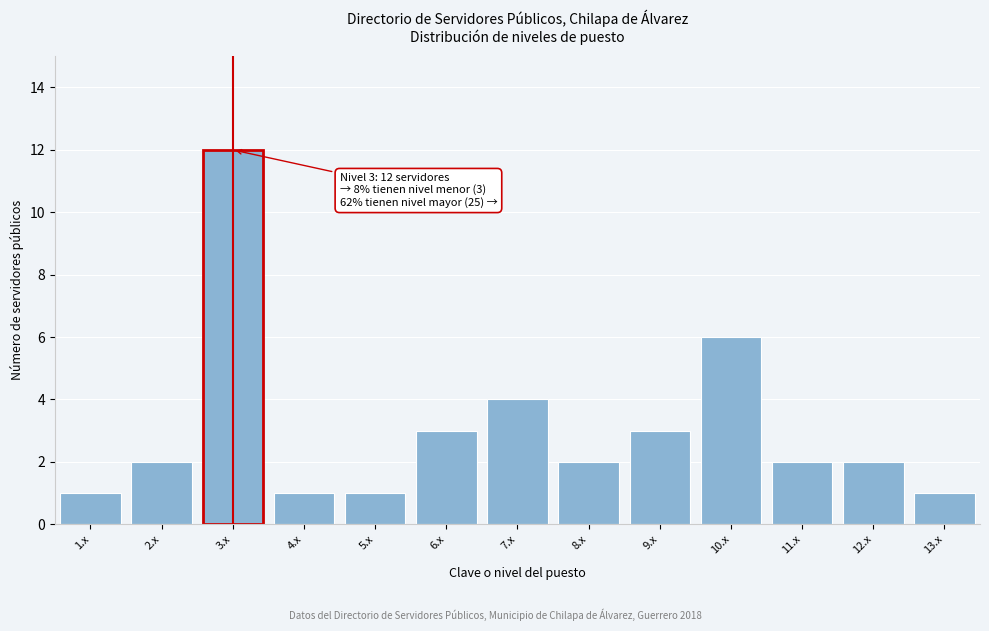

Reading left to right, extract all data points from this chart.

1	2	12	1	1	3	4	2	3	6	2	2	1